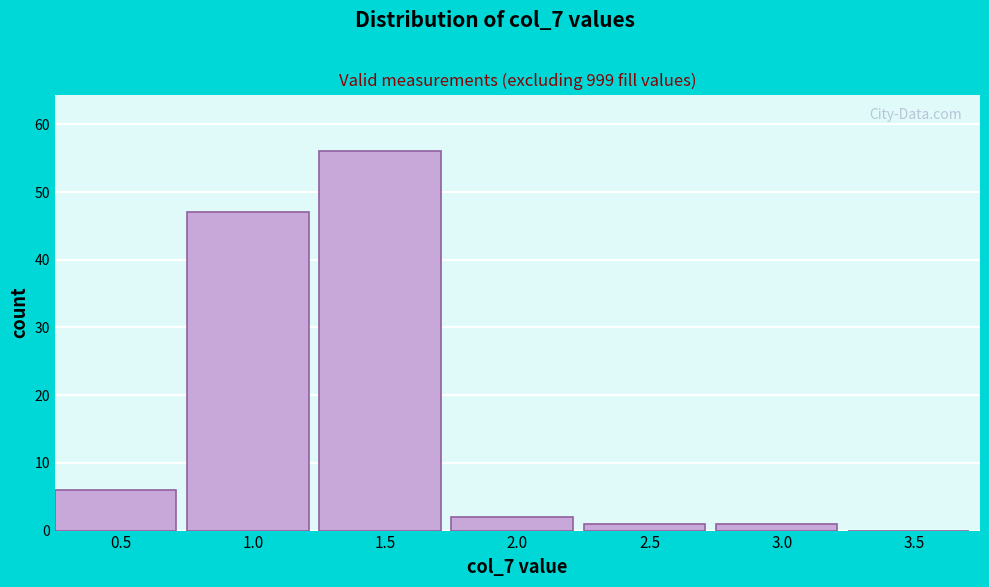

Reading right to left, extract all data points from this chart.

3.5=0	3.0=1	2.5=1	2.0=2	1.5=56	1.0=47	0.5=6